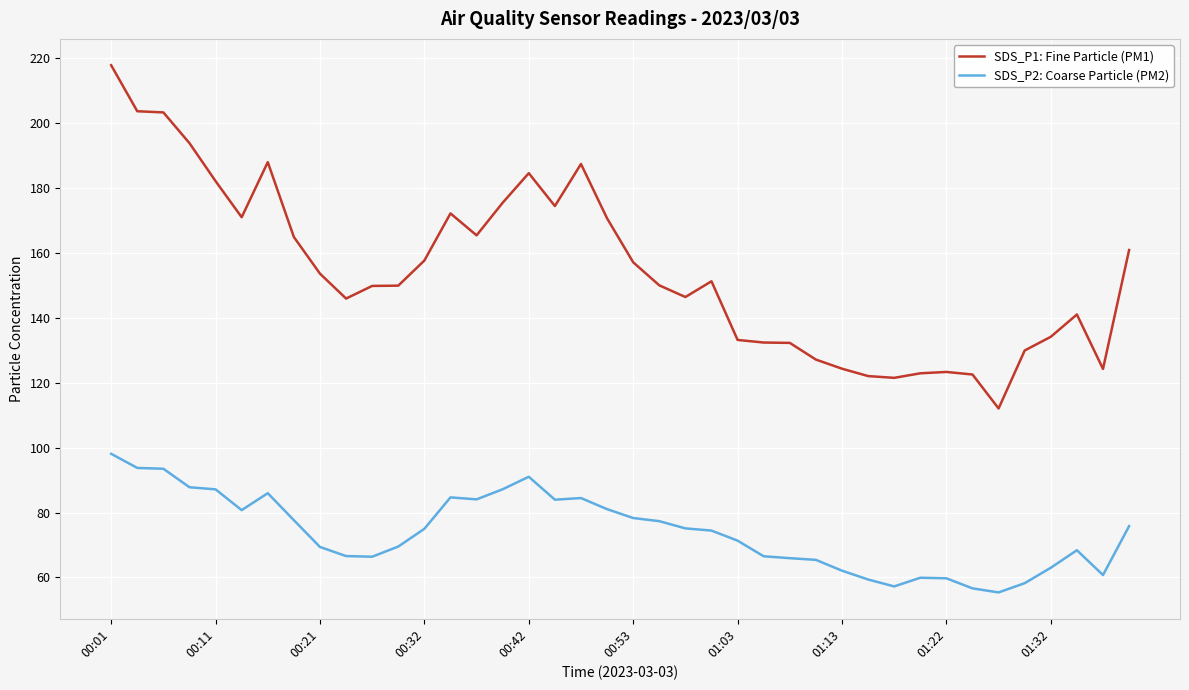

In SDS_P2: Coarse Particle (PM2), how many points are higher than both neighbors (excluding endpoints)?

6